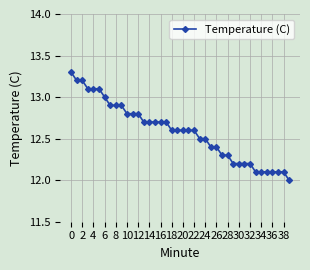

Reading left to right, what are all the values shown in this chart?

13.3	13.2	13.2	13.1	13.1	13.1	13.0	12.9	12.9	12.9	12.8	12.8	12.8	12.7	12.7	12.7	12.7	12.7	12.6	12.6	12.6	12.6	12.6	12.5	12.5	12.4	12.4	12.3	12.3	12.2	12.2	12.2	12.2	12.1	12.1	12.1	12.1	12.1	12.1	12.0